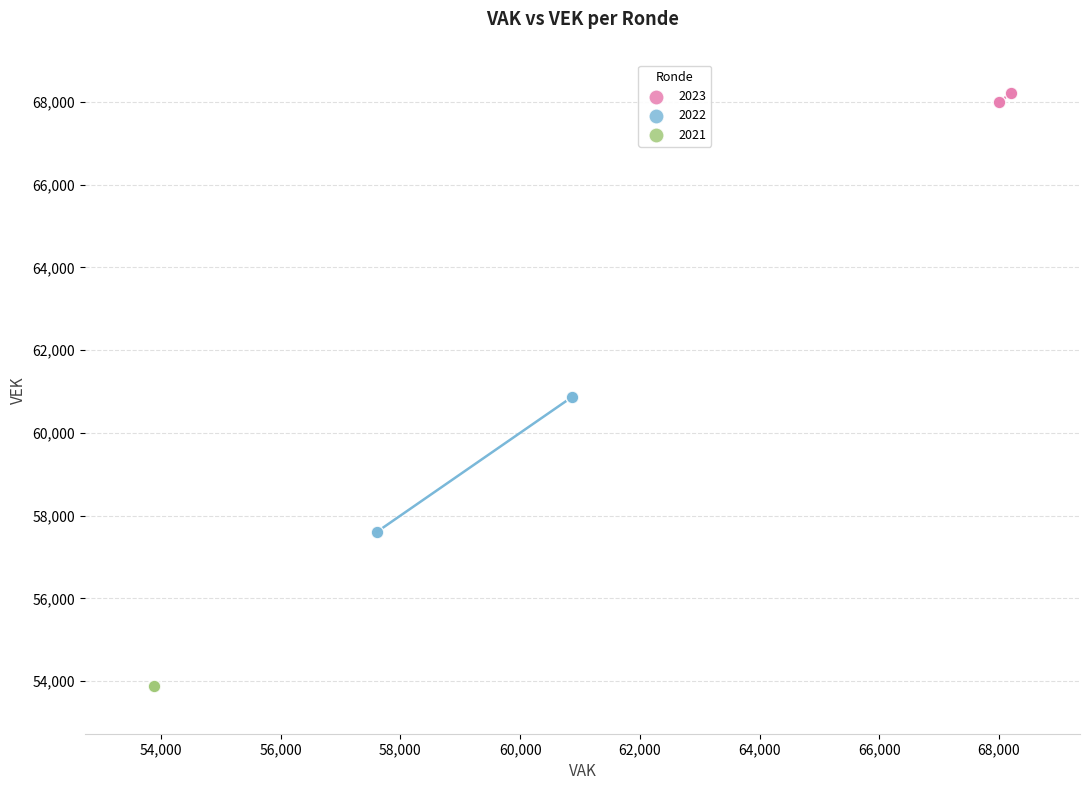

Which series contains the lowest Y value?

2021